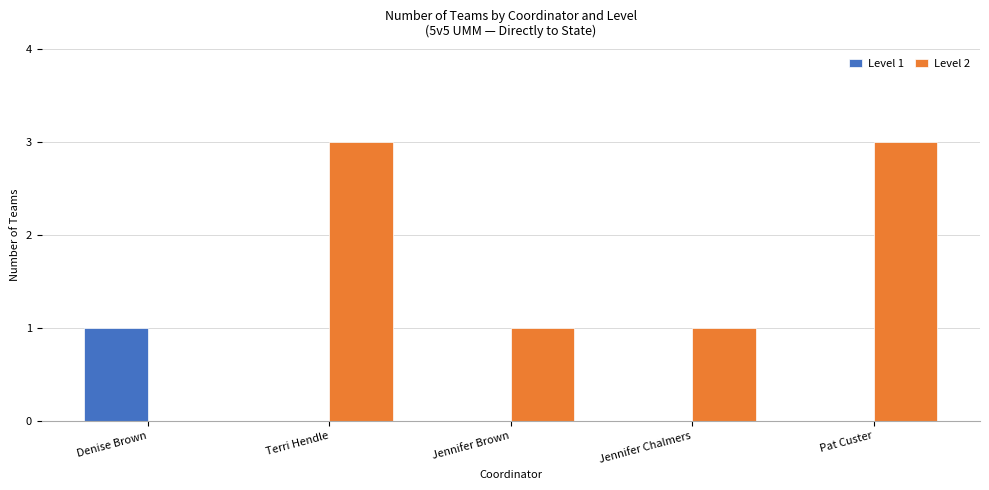

What is the greatest value displayed?

3